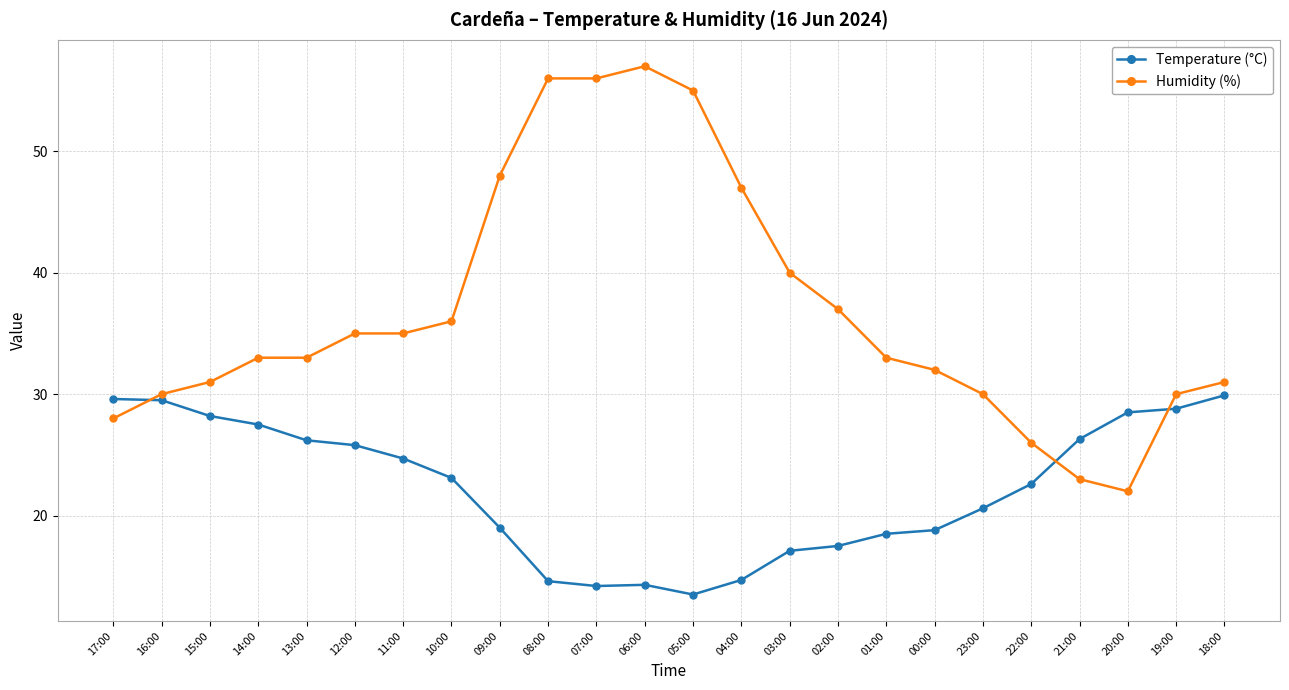

Does the chart have visible grid lines?

Yes